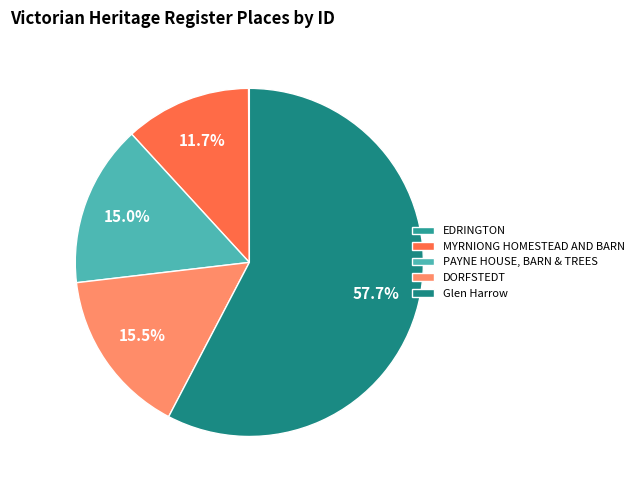

How much of the chart is everything except Glen Harrow?

42.3%